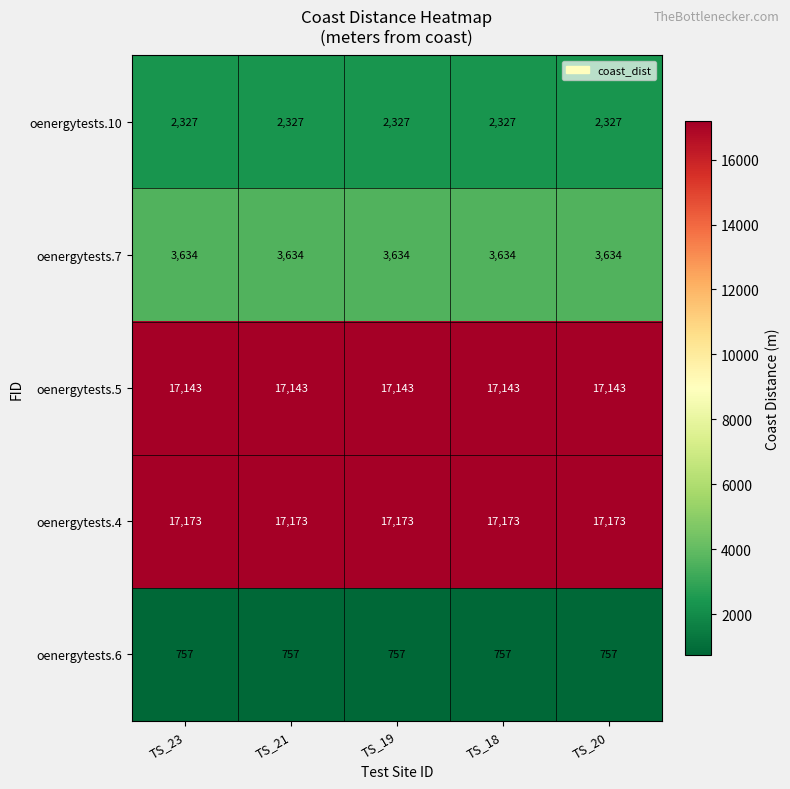

Which series has the largest total across all categories?

oenergytests.4